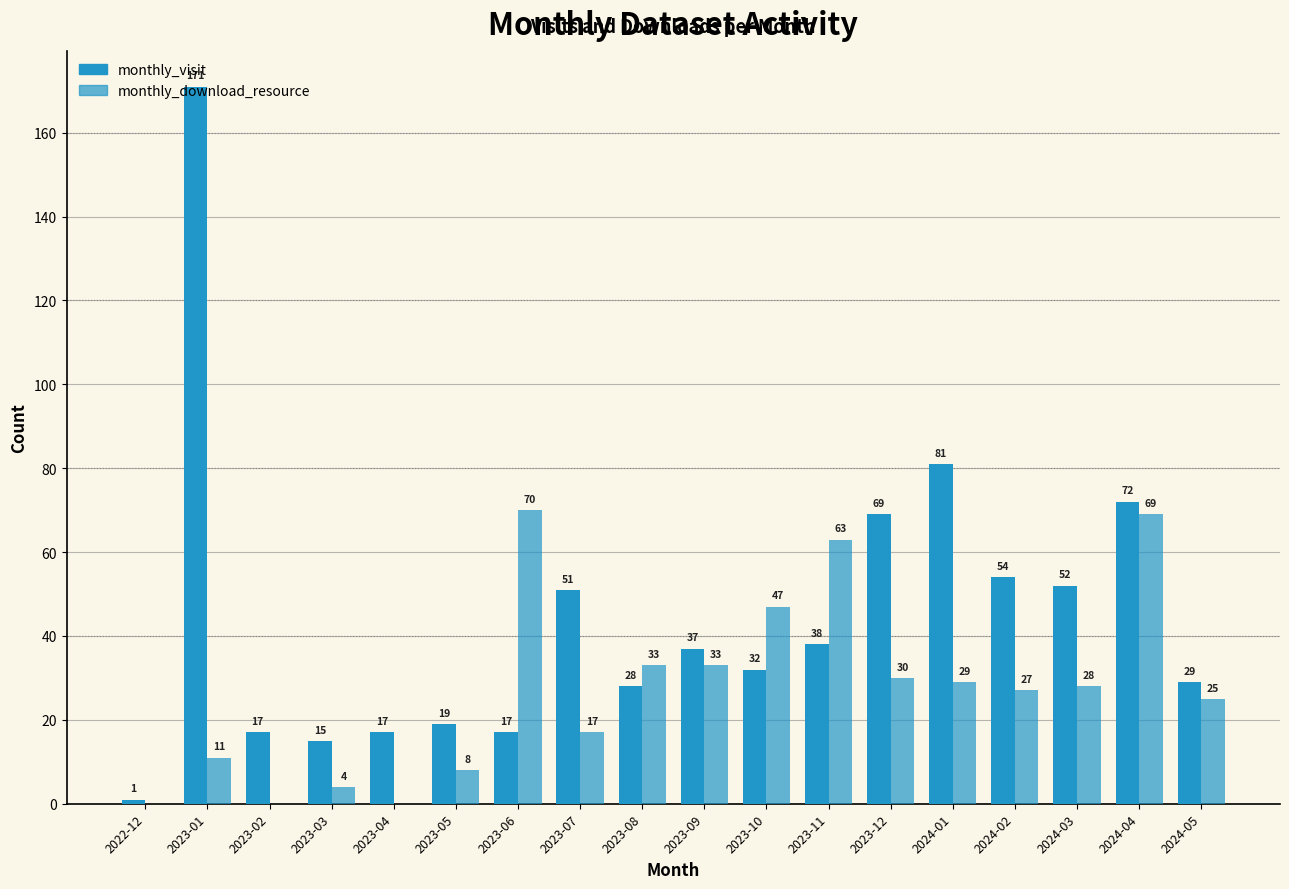

Rank the categories by monthly_visit value from lowest to highest.

2022-12, 2023-03, 2023-02, 2023-04, 2023-06, 2023-05, 2023-08, 2024-05, 2023-10, 2023-09, 2023-11, 2023-07, 2024-03, 2024-02, 2023-12, 2024-04, 2024-01, 2023-01